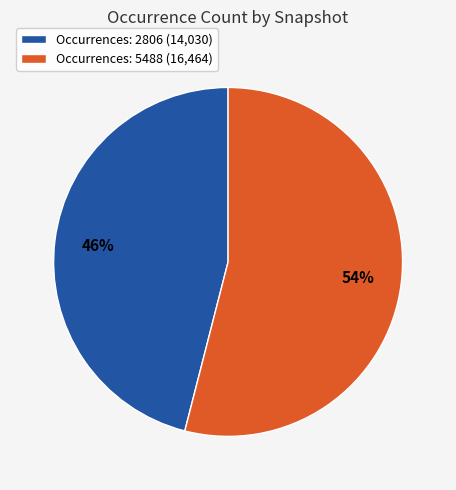

True or false: Occurrences: 2806 (14,030) accounts for 55% of the total.

False